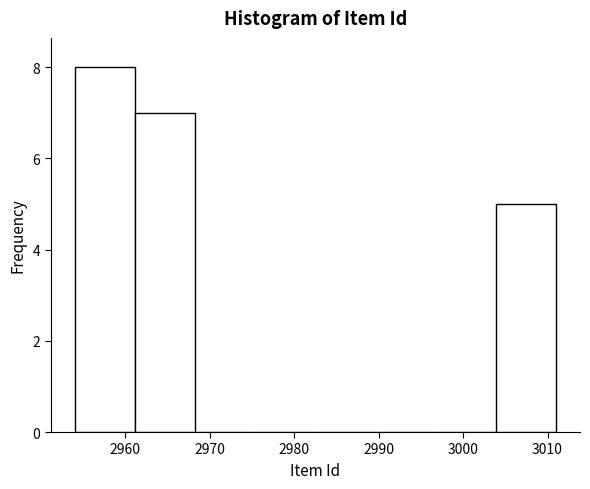

Over which range of the x-axis is the bar tallest?

2954 to 2961